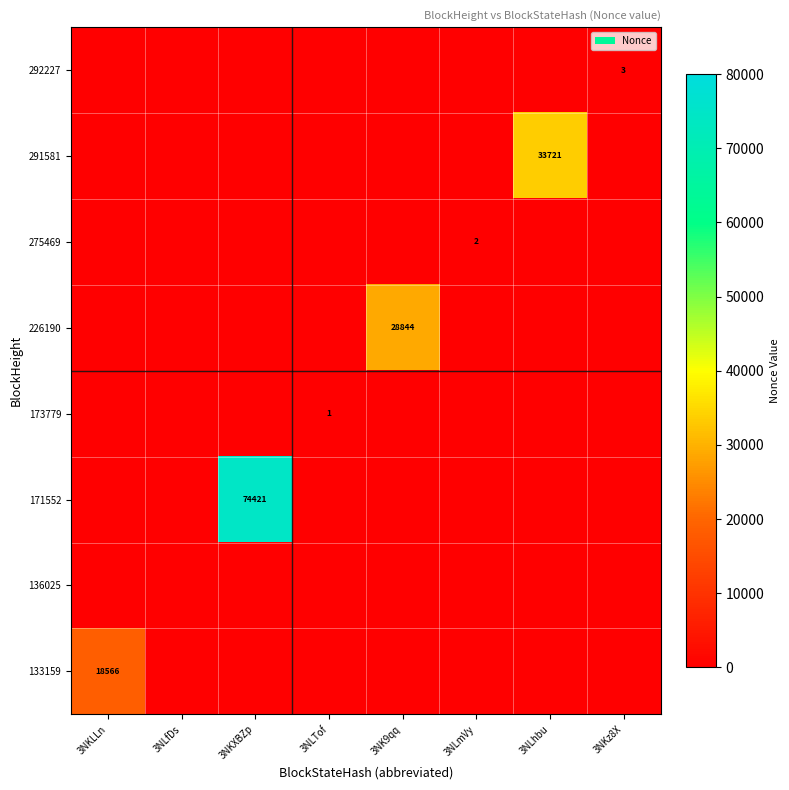

Which category has the highest value in the 133159 series?

3NKLLn